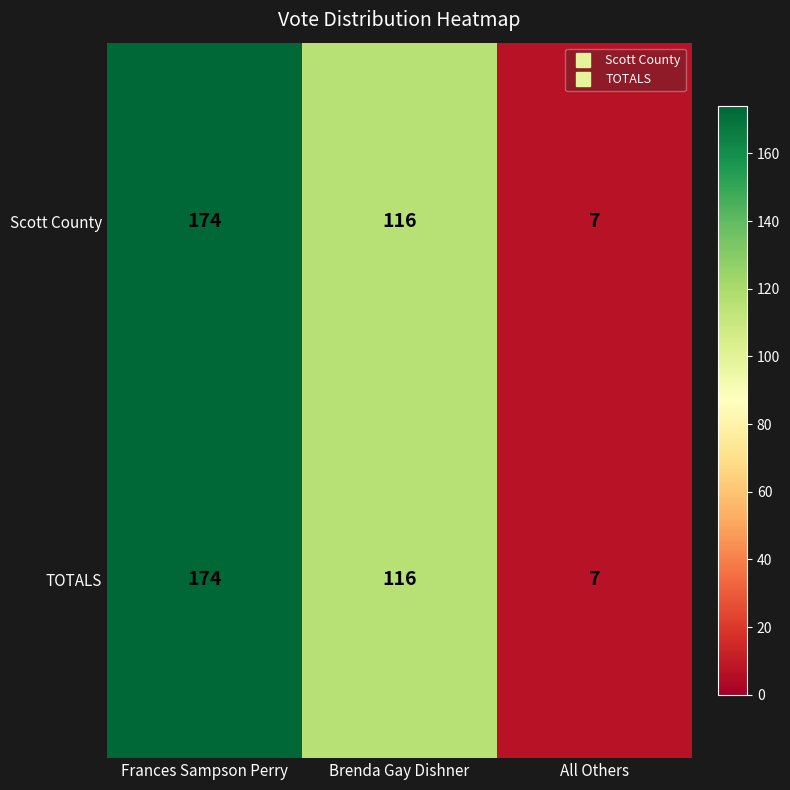

Reading left to right, transcribe all the data shown in this chart.

Scott County: 174	116	7
TOTALS: 174	116	7